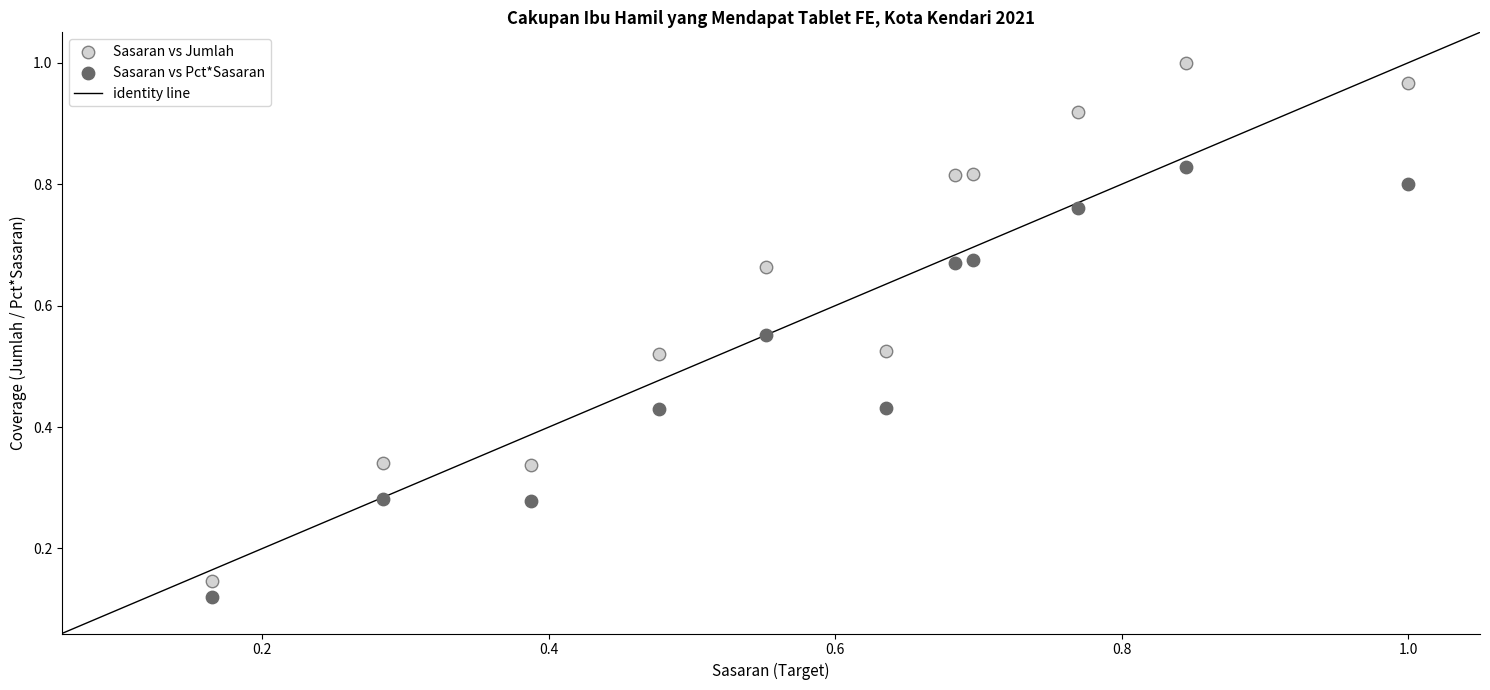

Which series reaches the maximum Y coordinate?

Sasaran vs Jumlah